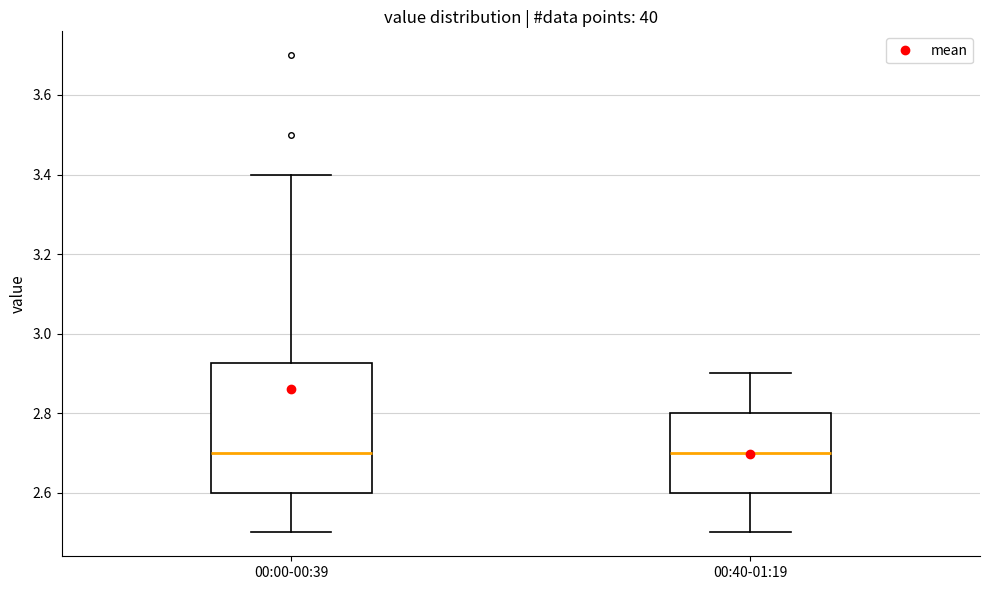

Reading left to right, transcribe this box plot: for each box, give where its median line is, the range the box spans, and where its two whiskers end, as read against the y-axis. The values are not printed on the chart, so give them approximately, as read against the axis.

00:00-00:39: median 2.70, box 2.60 to 2.92, whiskers 2.50 to 3.40
00:40-01:19: median 2.70, box 2.60 to 2.80, whiskers 2.50 to 2.90